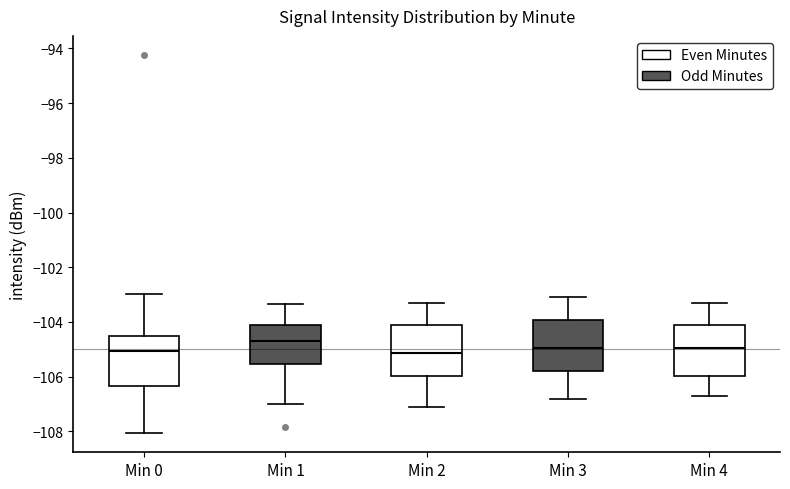

Where is the lower edge of the box for Min 3 on the y-axis? The values are not printed on the chart, so give them approximately, as read against the axis.

-105.8